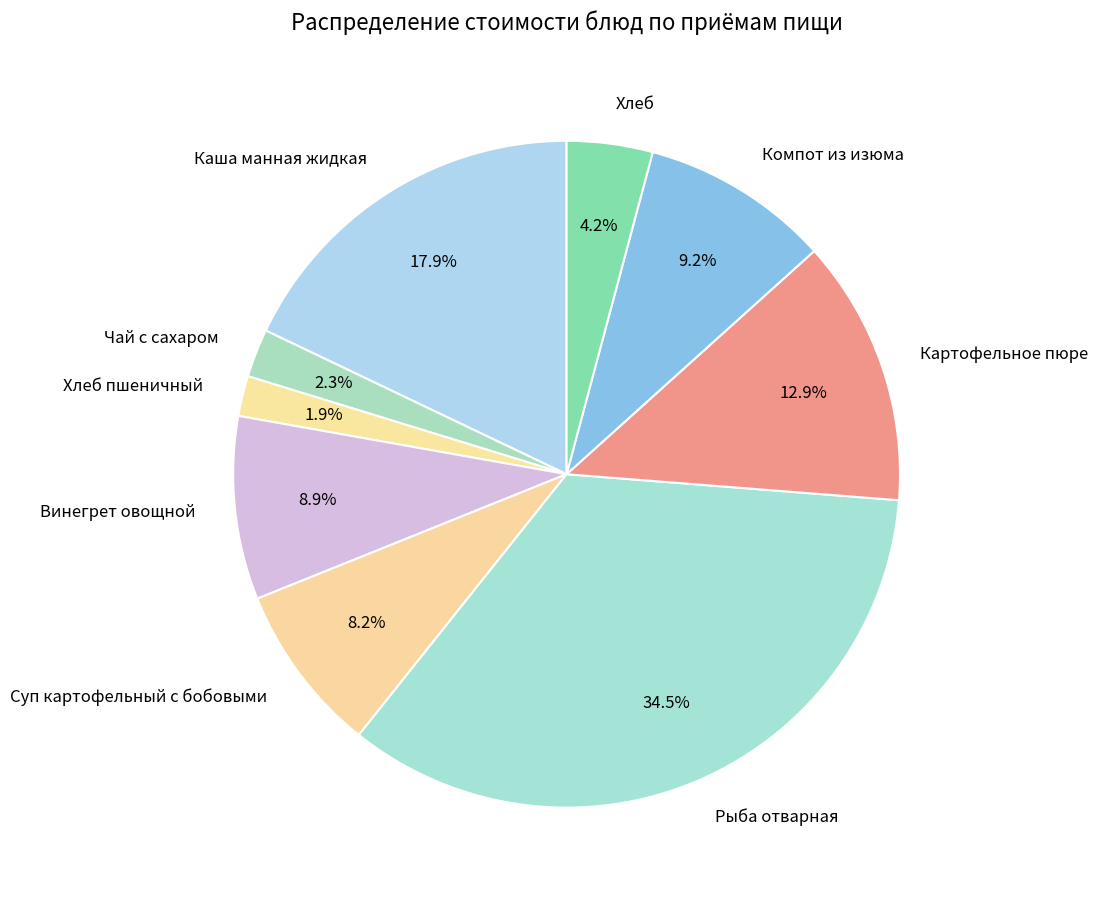

How many slices are in this pie chart?

9